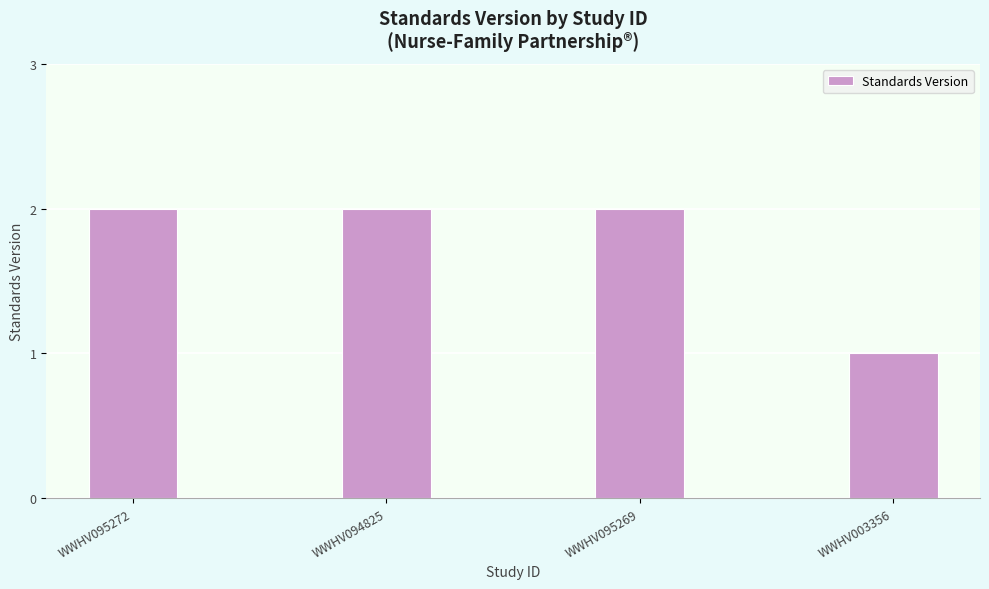

Between WWHV094825 and WWHV003356, which is larger?

WWHV094825